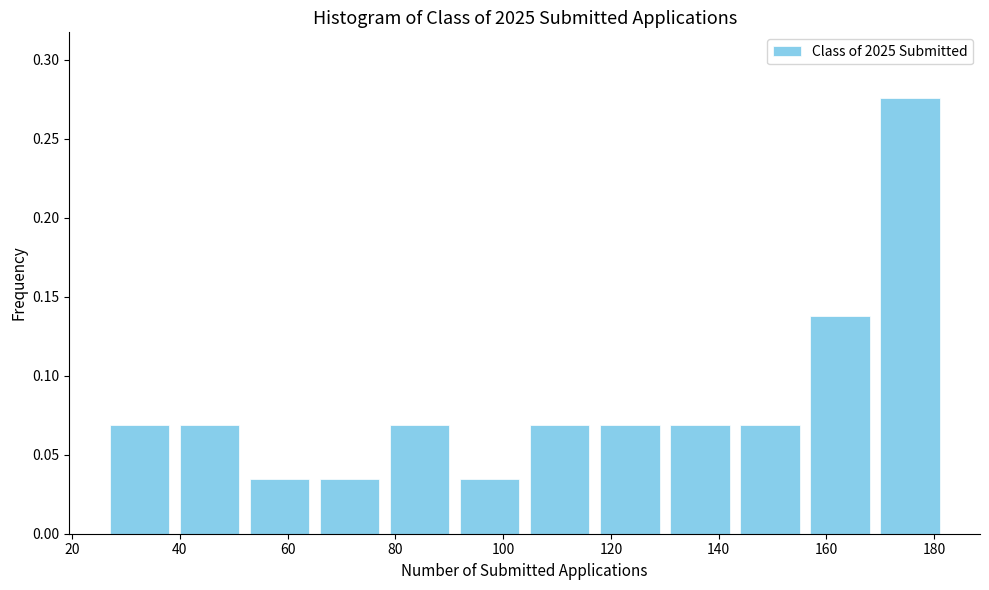

Reading left to right, list every bar in this chart as the range it spans on the x-axis followed by its height. Neither the bar edges nor the heights are printed on the chart, so give them approximately, as read against the axes.

26 to 39: 0.070
39 to 52: 0.070
52 to 65: 0.035
65 to 78: 0.035
78 to 91: 0.070
91 to 104: 0.035
104 to 117: 0.070
117 to 130: 0.070
130 to 143: 0.070
143 to 156: 0.070
156 to 169: 0.140
169 to 182: 0.275